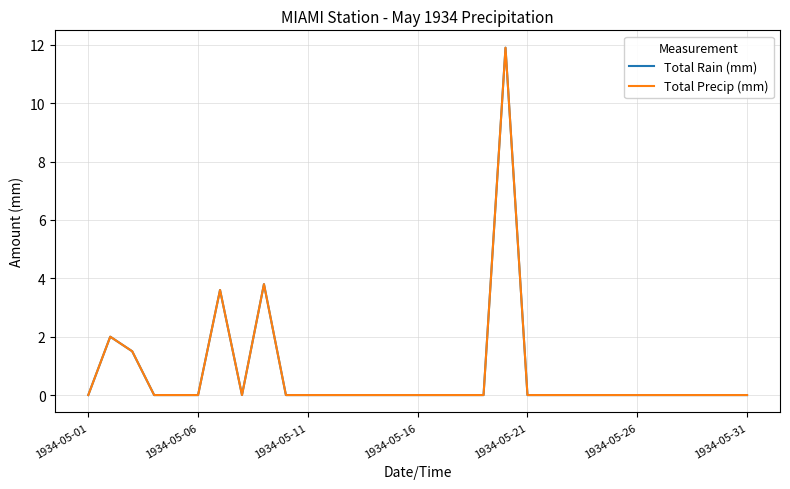

Does the chart display data point markers on the line(s)?

No